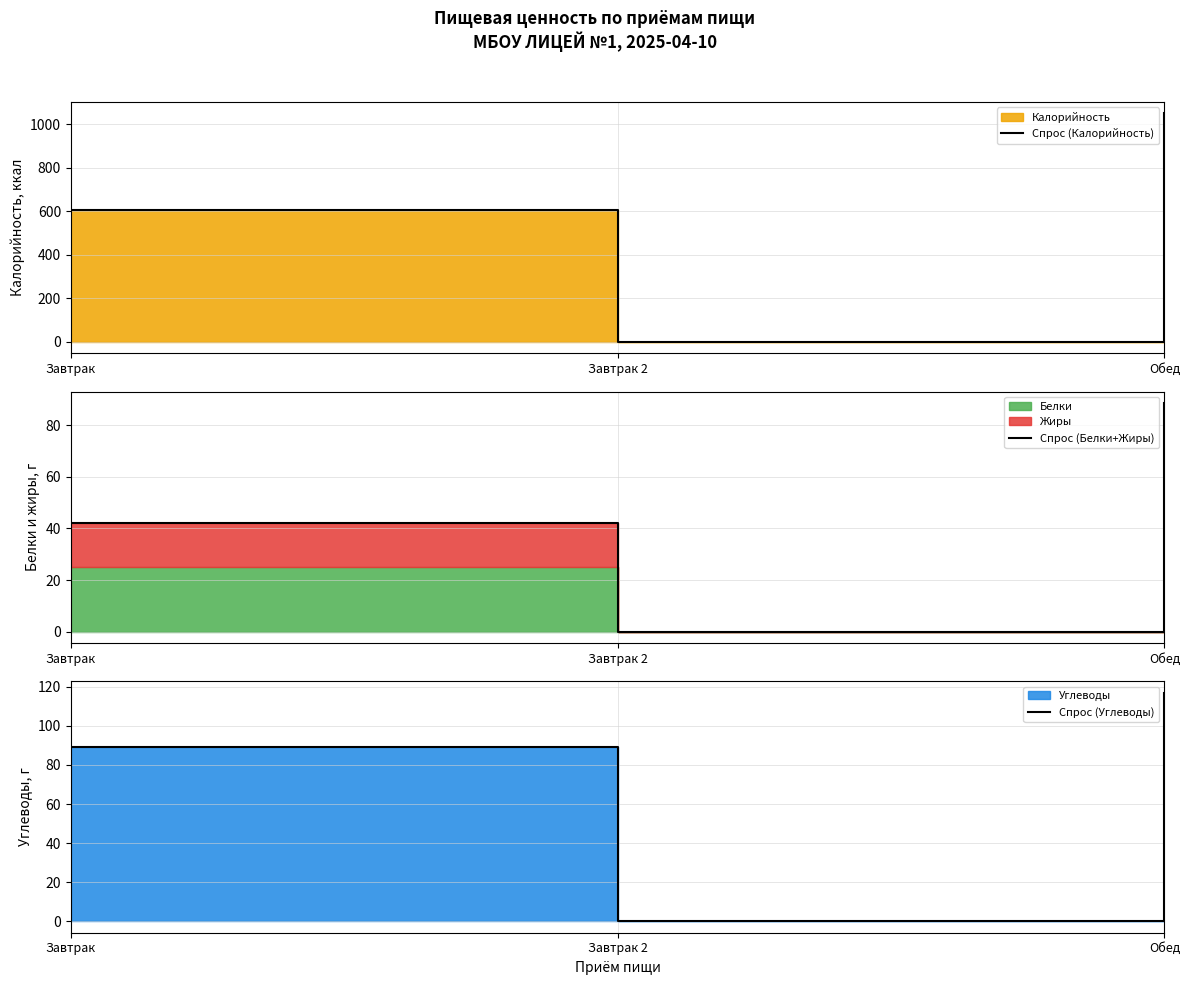

Is it true that Спрос (Белки+Жиры) equals 31.1 at Обед?

False